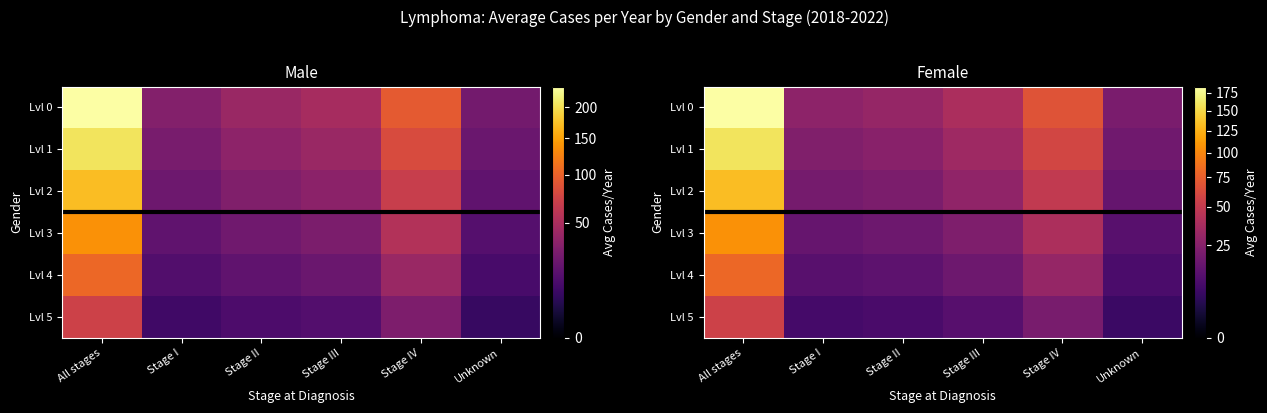

The Lvl 1 series shows 77.9 at All stages. True or false?

False